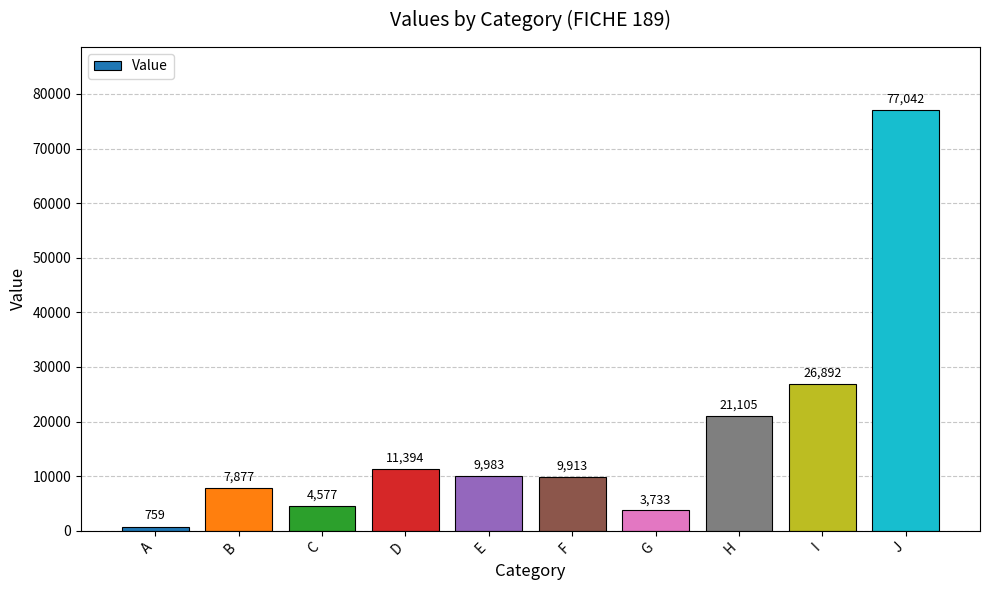

How many series are shown in this chart?

1